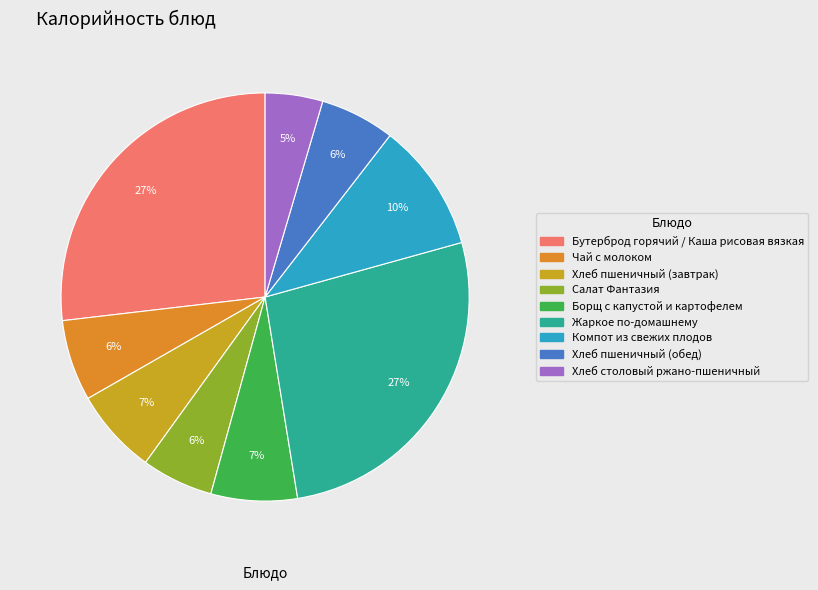

What percentage is NOT represented by Хлеб пшеничный (обед)?

94.1%